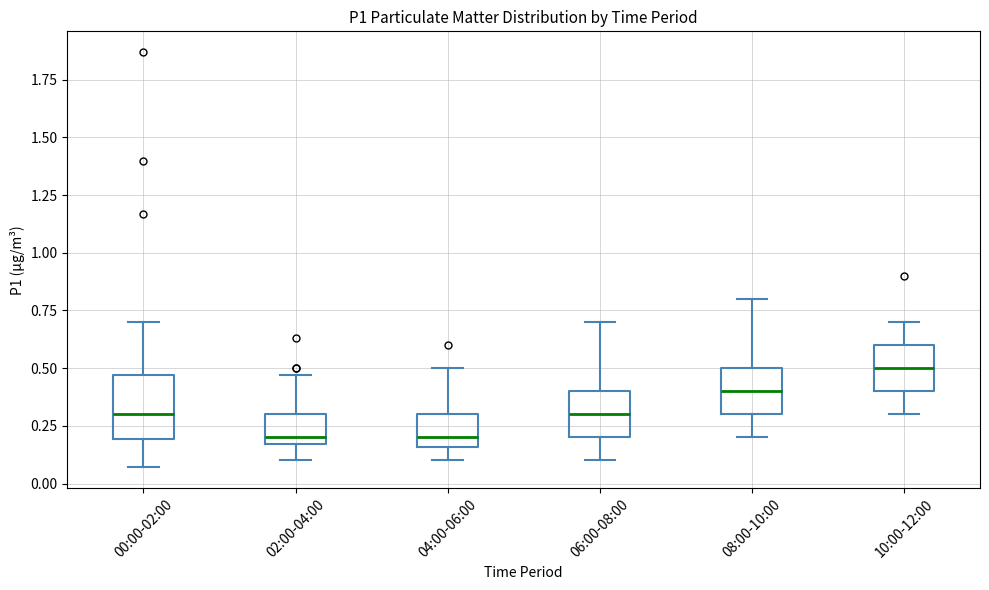

Which box has the highest median line?

10:00-12:00